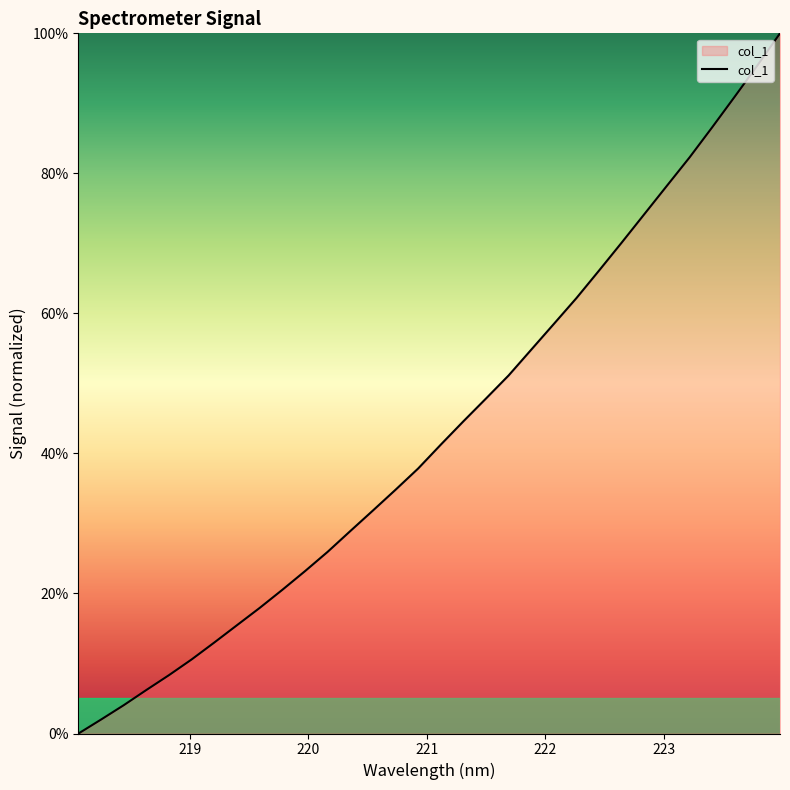

What is the sum of all values?

1385.0